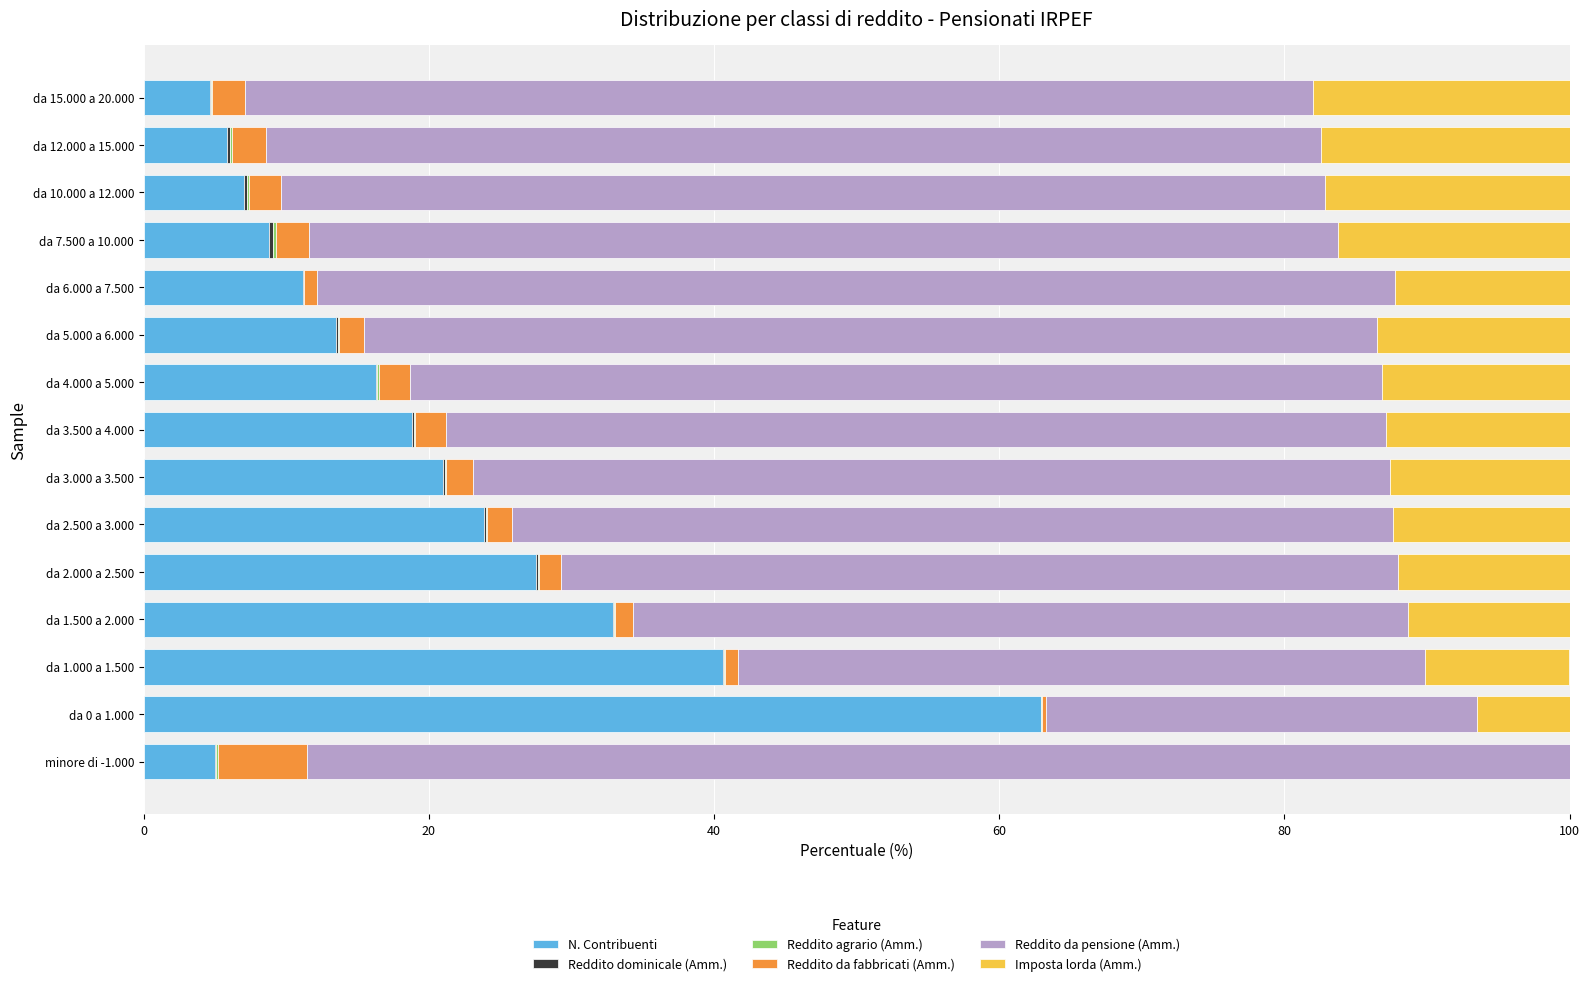

The value of N. Contribuenti at da 6.000 a 7.500 is 11.1. True or false?

True